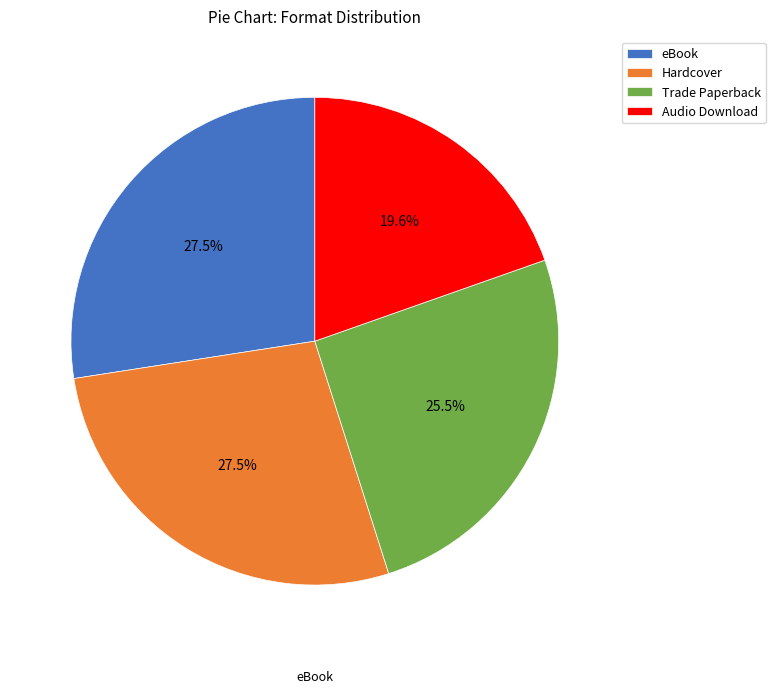

Count the number of slices in the pie.

4